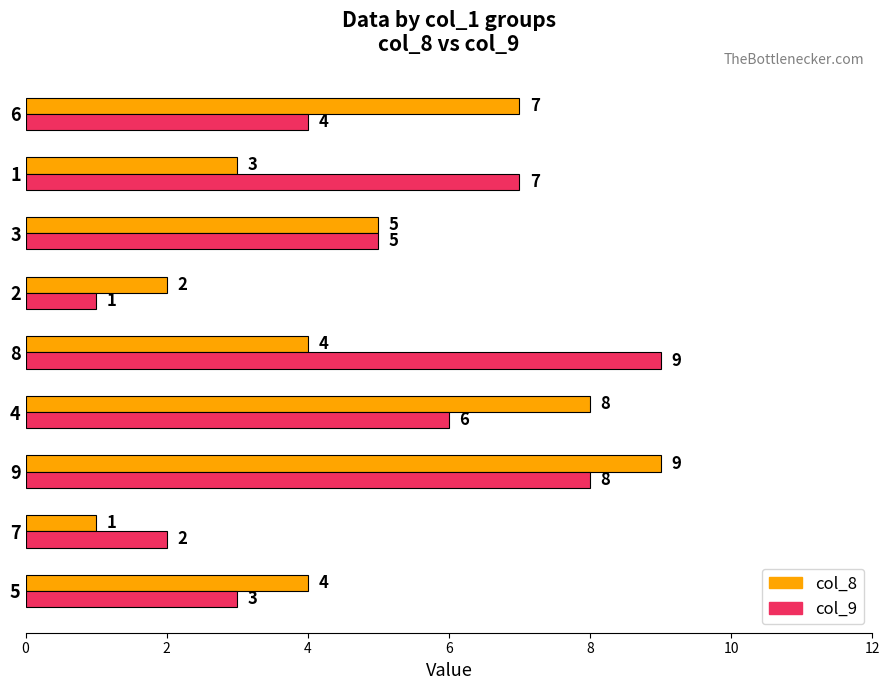

What is the minimum value shown in the chart?

1